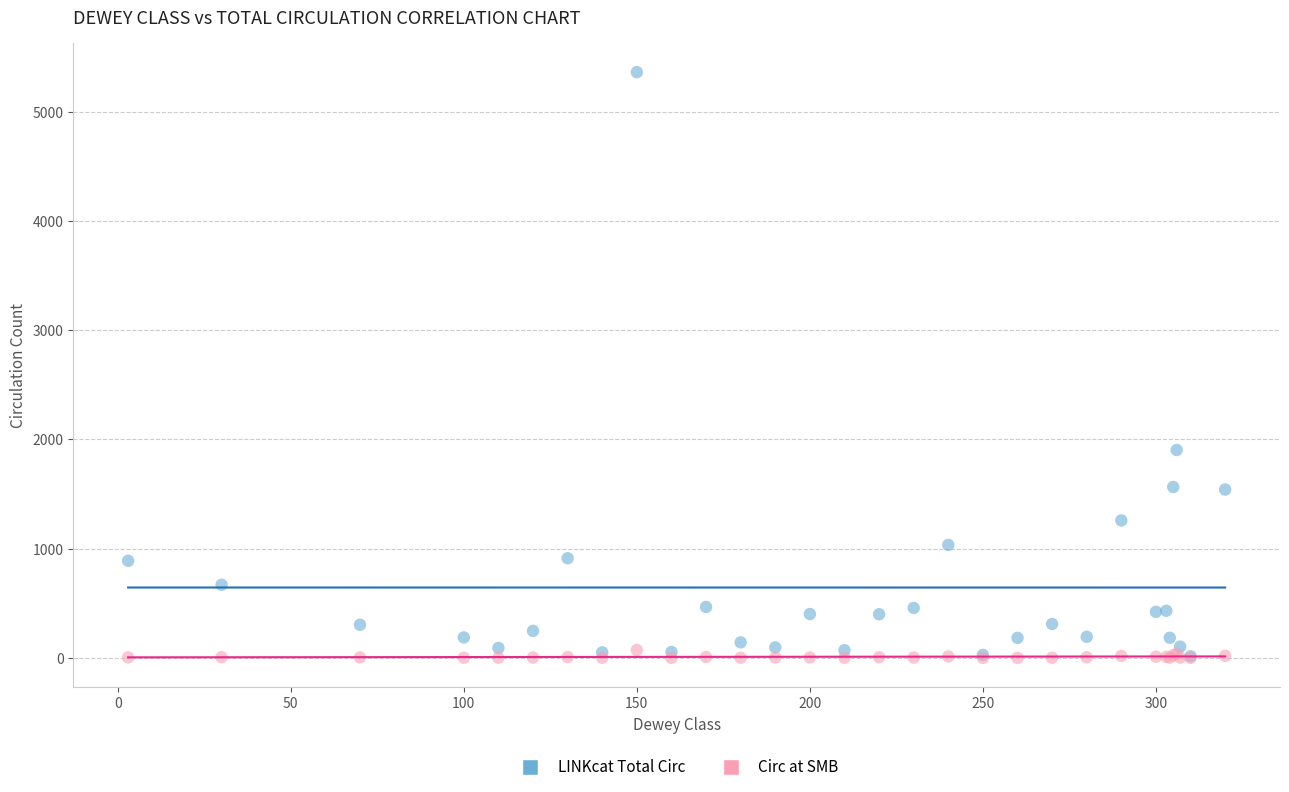

Across all series, what Y value is closest to 2680?

1903